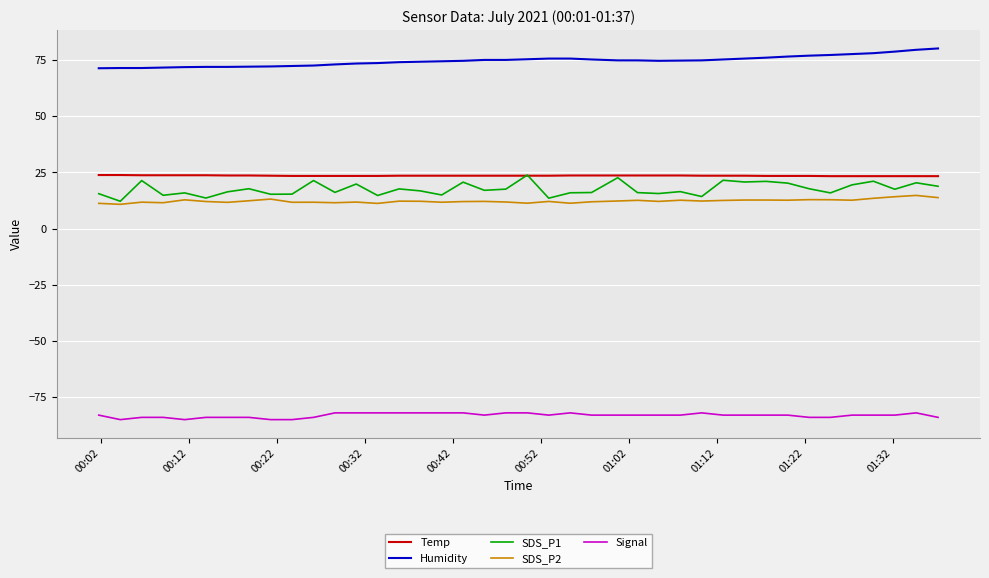

What are all the series names shown in the legend?

Temp, Humidity, SDS_P1, SDS_P2, Signal